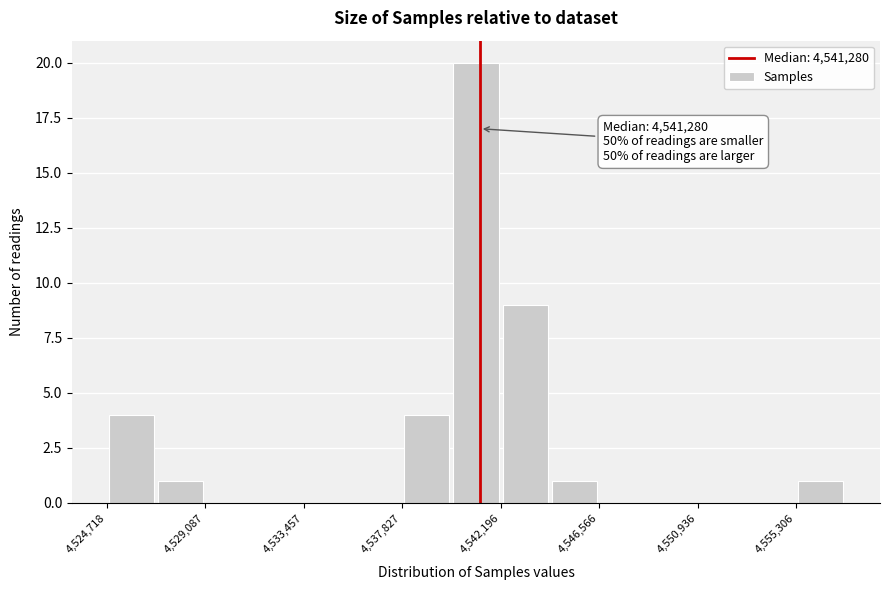

Which range on the x-axis has the tallest bar?

4540000 to 4542000